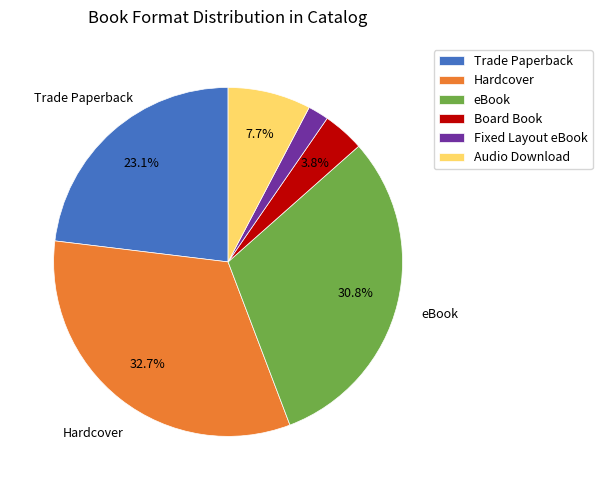

True or false: Fixed Layout eBook accounts for 2% of the total.

True